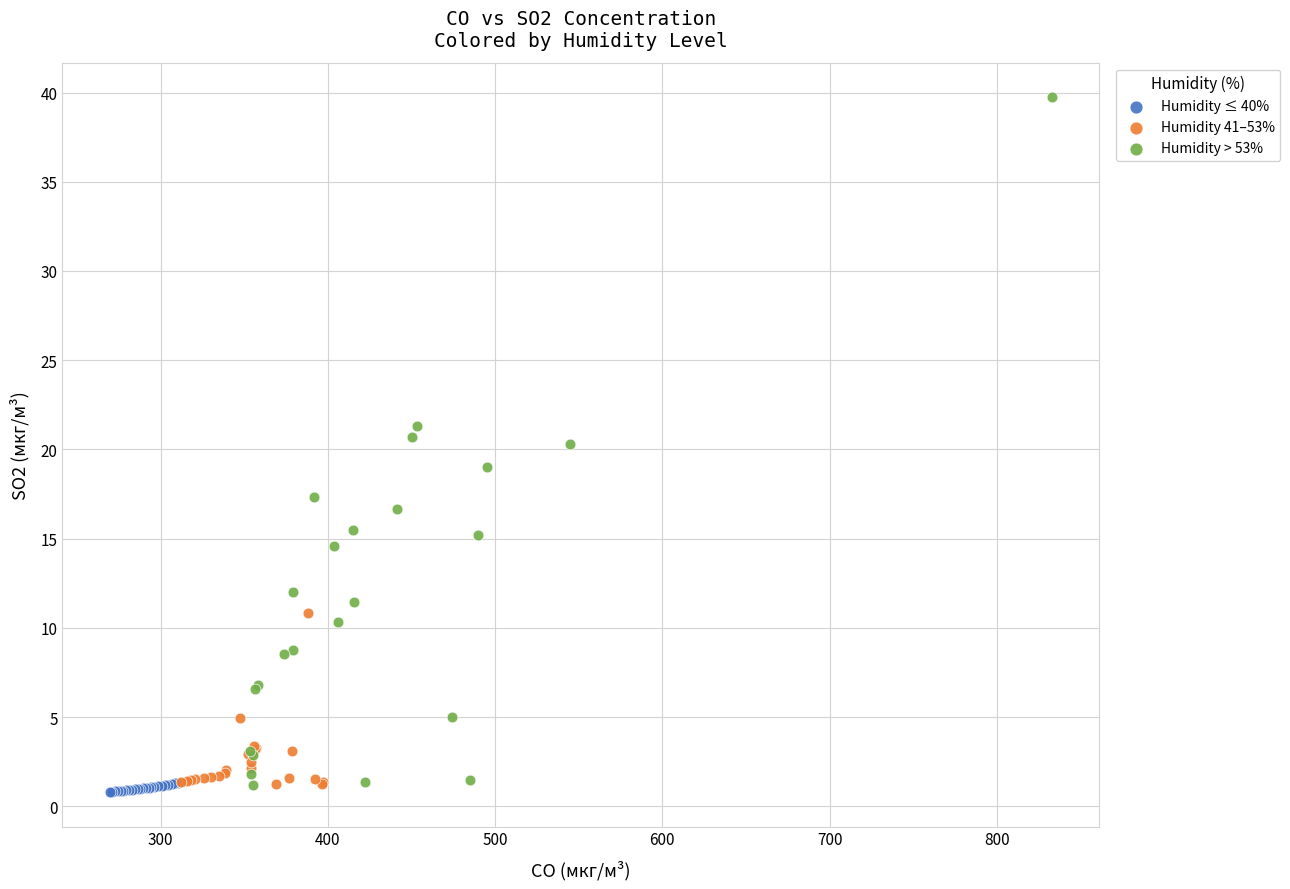

Which series has the largest Y range (max minus min)?

Humidity > 53%